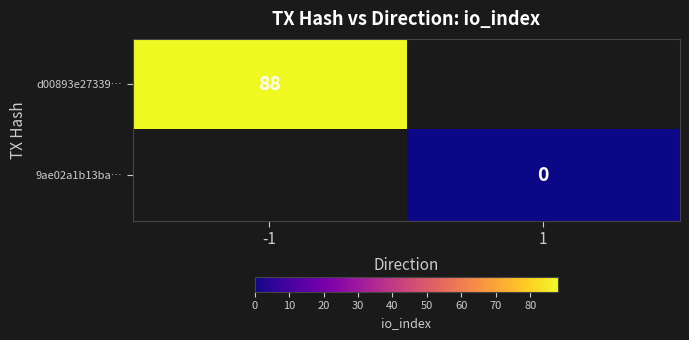

The d00893e27339… series shows 56 at -1. True or false?

False